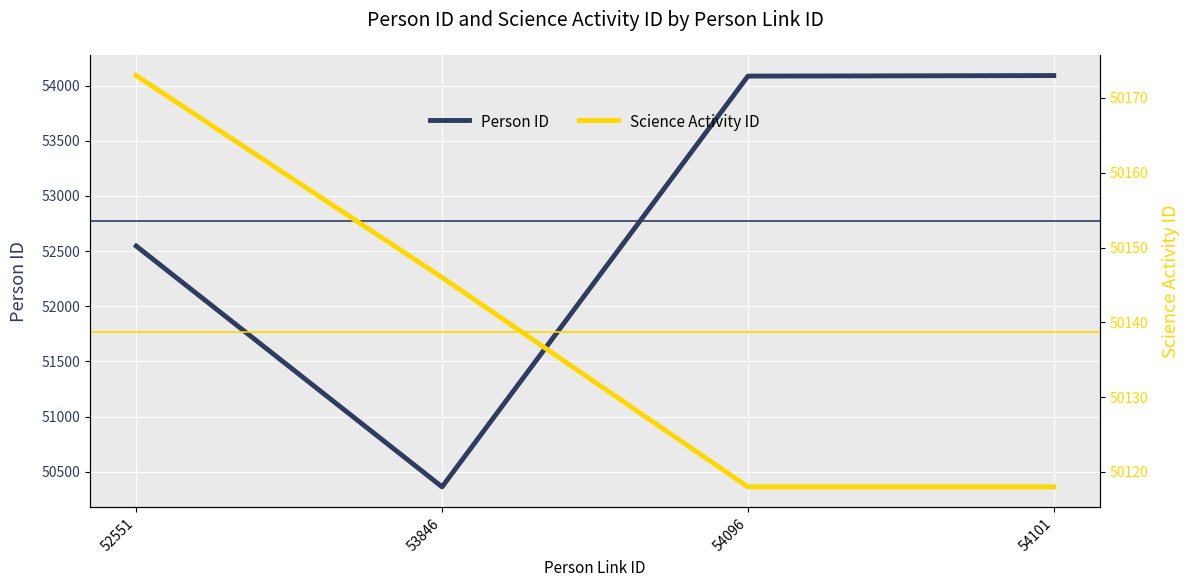

What is the value of the Person ID point at the 3rd from the left?

54086